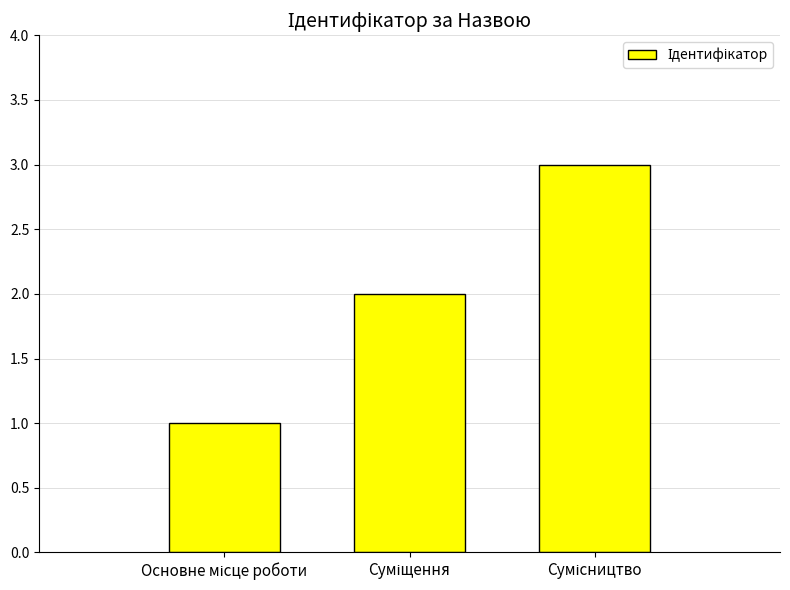

What is the maximum value shown in the chart?

3